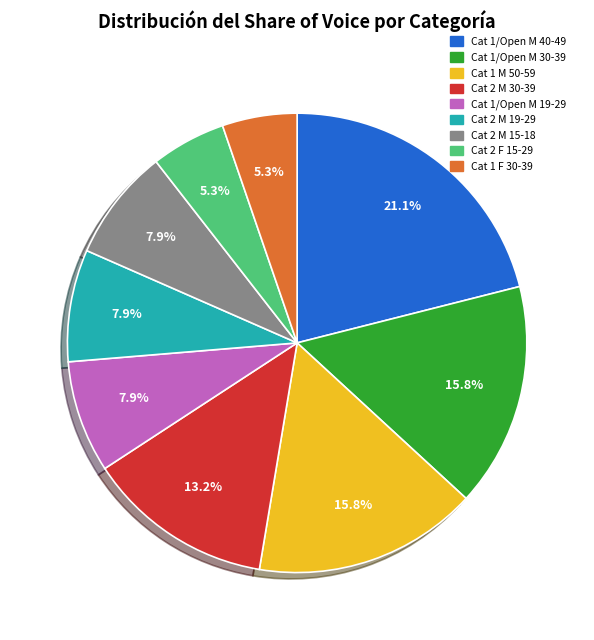

Does Cat 2 M 15-18 represent more than half of the total?

No